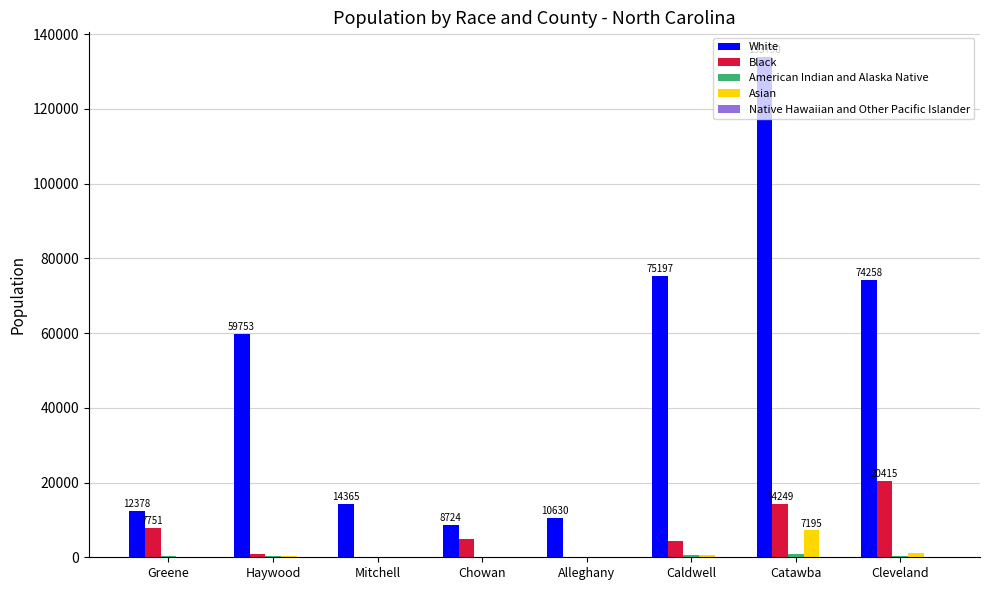

Count the number of data series in this chart.

5